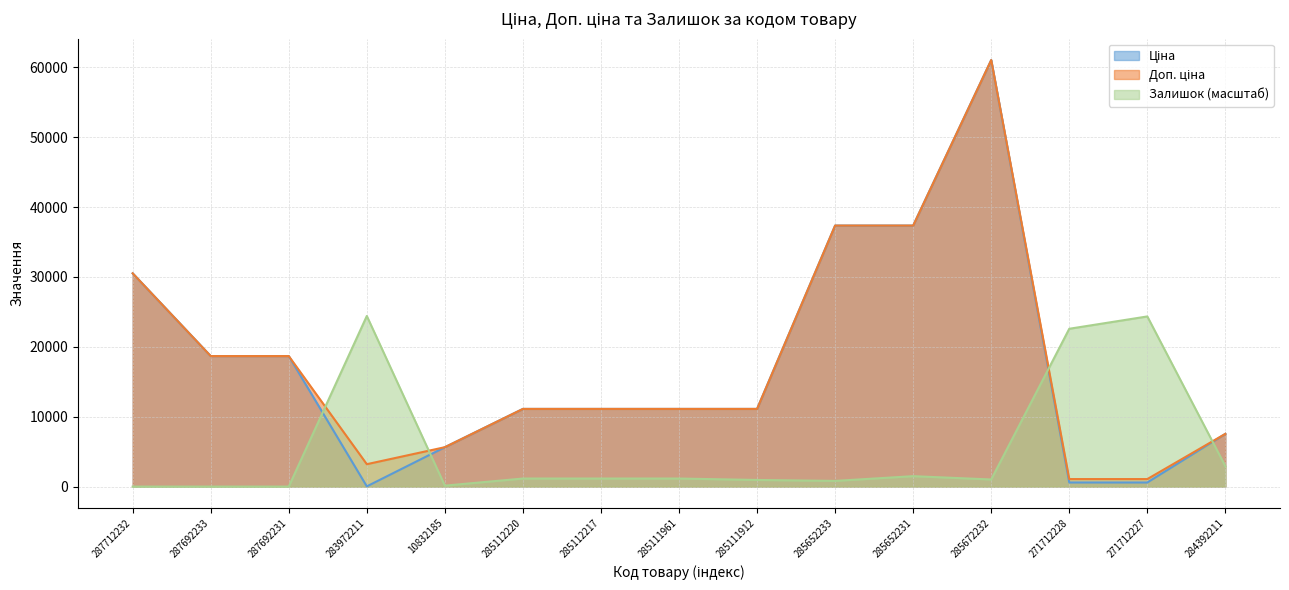

What is the sum of all Залишок values?

82112.1